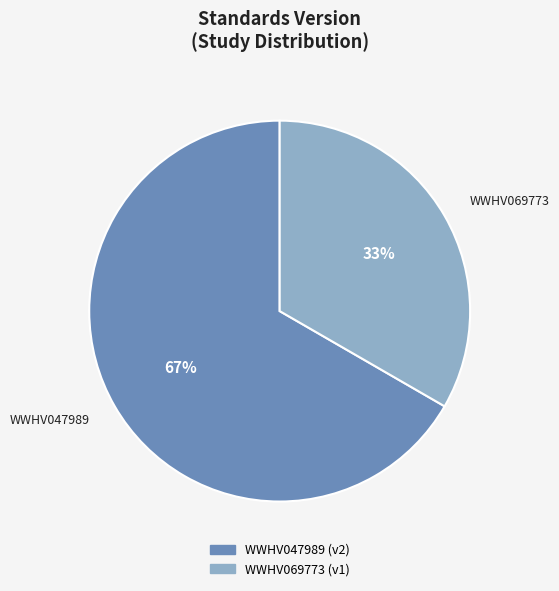

Is it true that WWHV047989 is 67% of the pie?

True